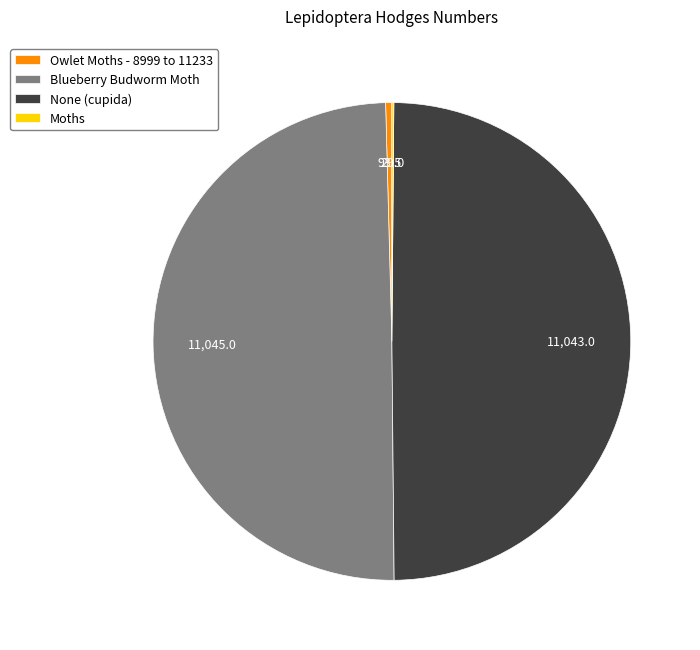

Does Blueberry Budworm Moth represent more than half of the total?

No